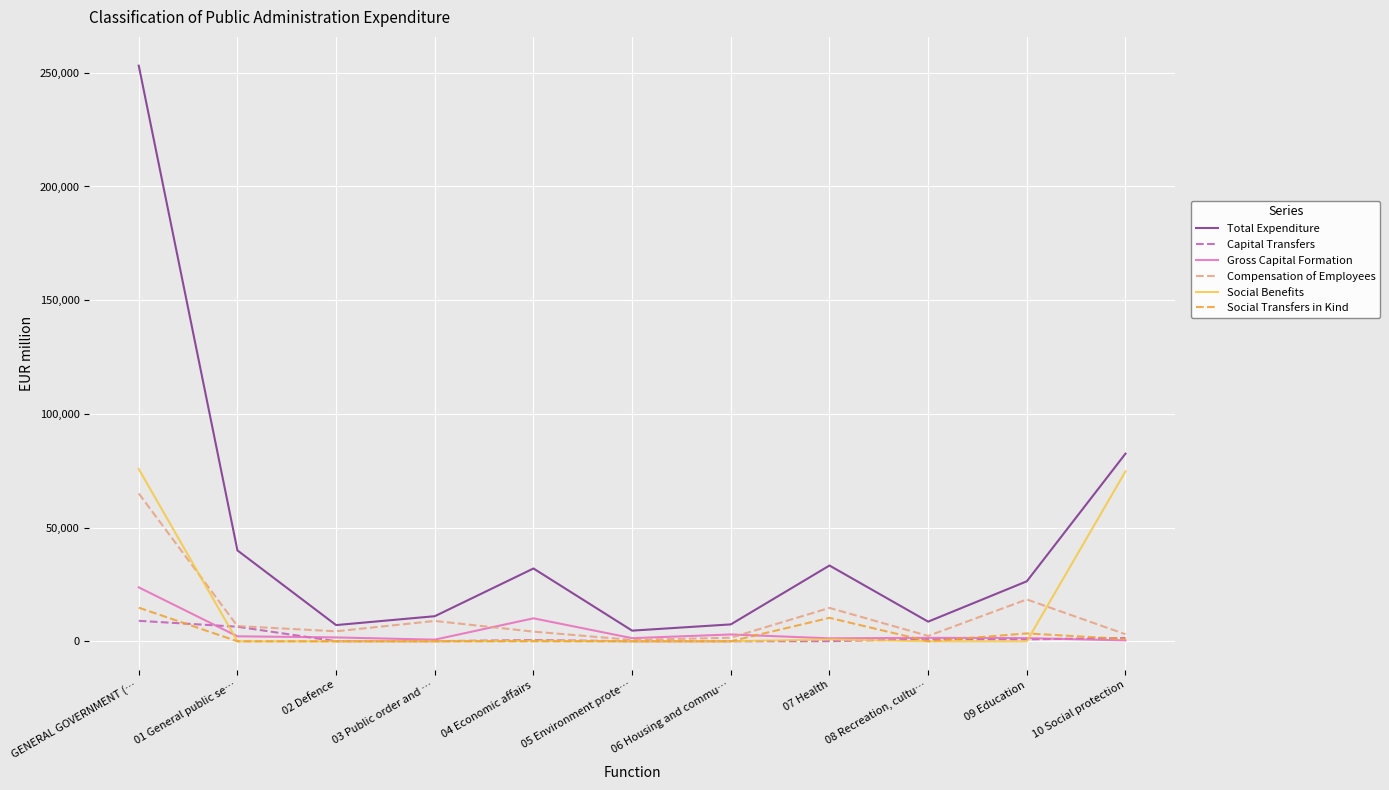

The Social Benefits series shows 75762 at GENERAL GOVERNMENT (…. True or false?

True